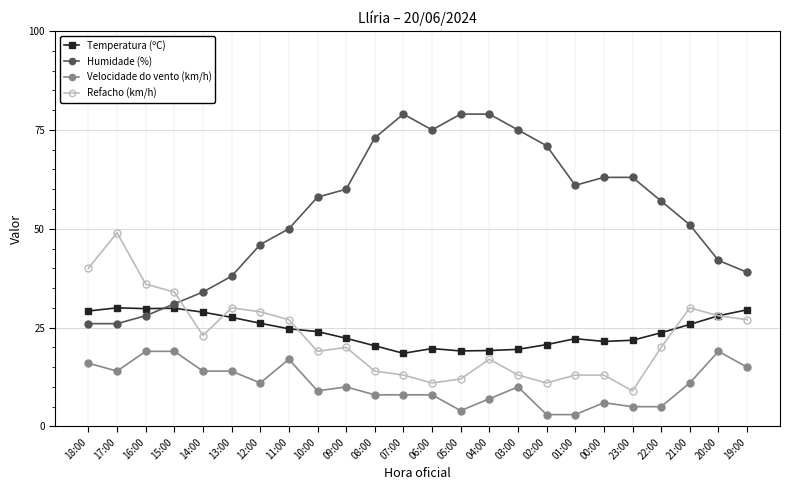

What is the sum of all Refacho (km/h) values?

538.0